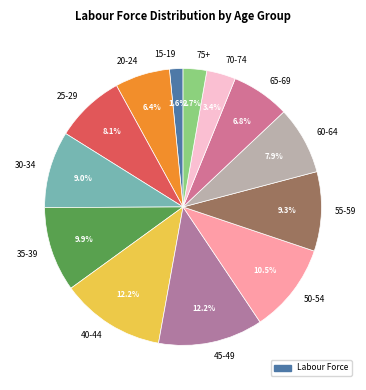

To the nearest percent, what percentage of the pie is 70-74?

3%